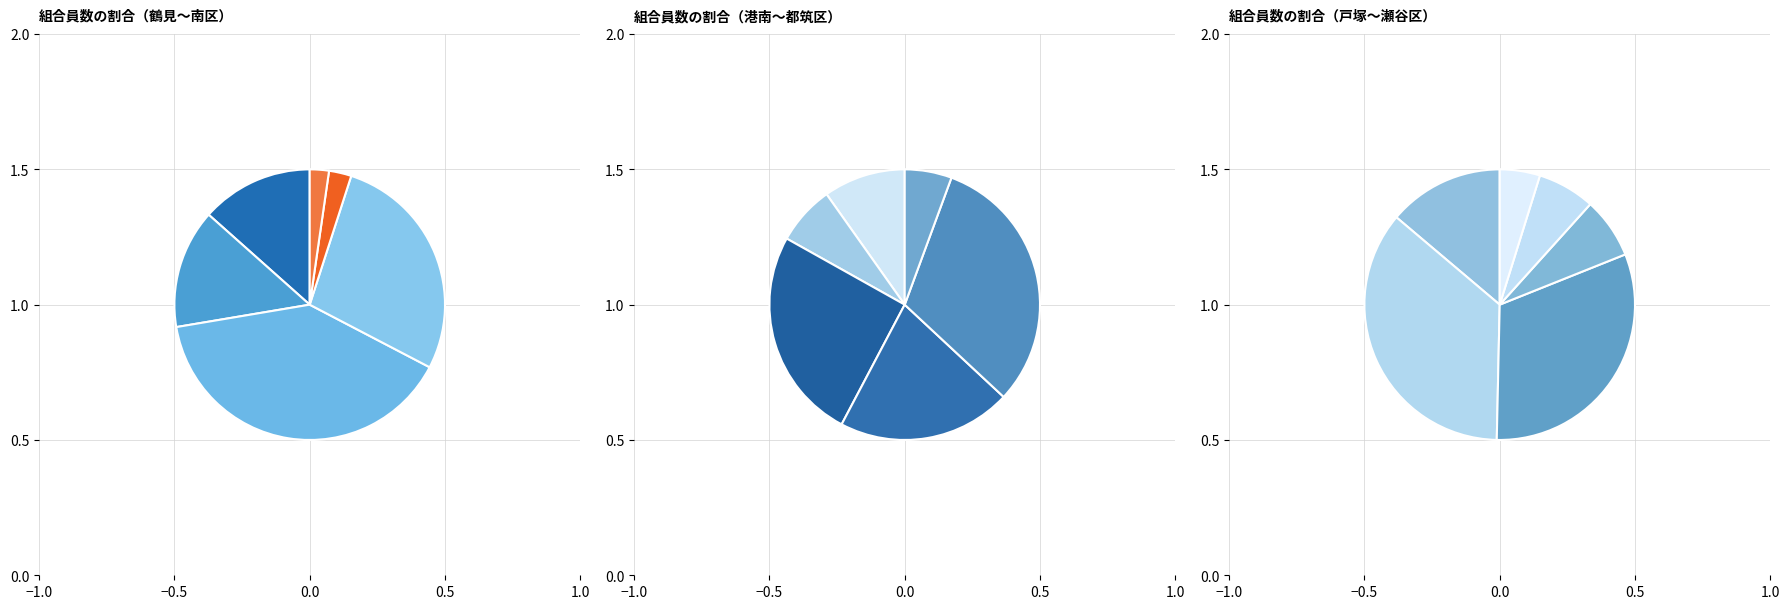

Which category has the smallest portion of the pie?

瀬谷区